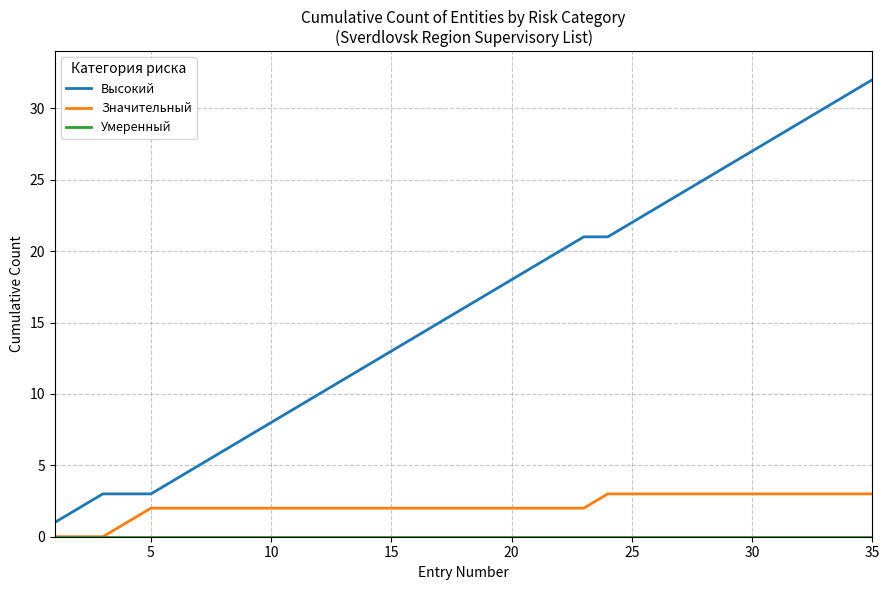

Which series has the largest total across all categories?

Высокий